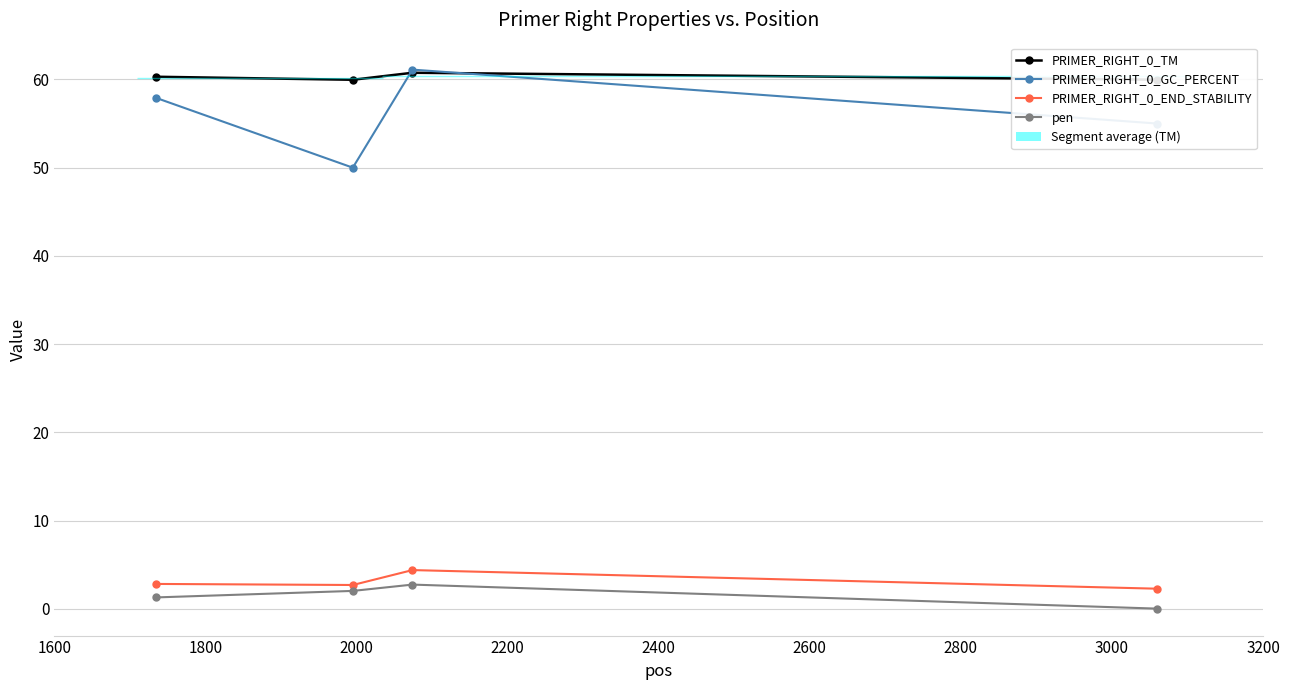

What is the difference between the maximum and minimum values in the PRIMER_RIGHT_0_END_STABILITY series?

2.1